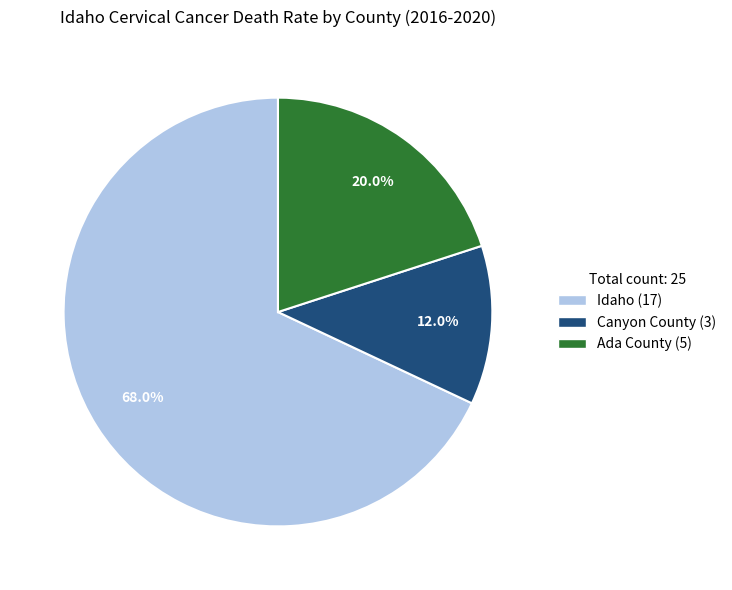

What is the smallest slice in the pie chart?

Canyon County